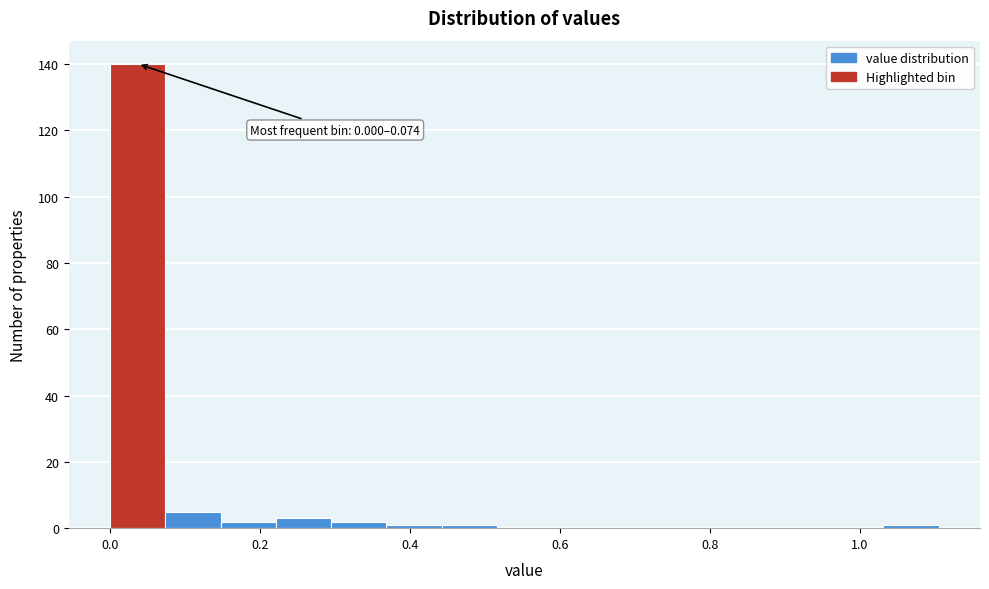

Read against the x-axis, roughly where is the centre of the tallest bar?

0.04